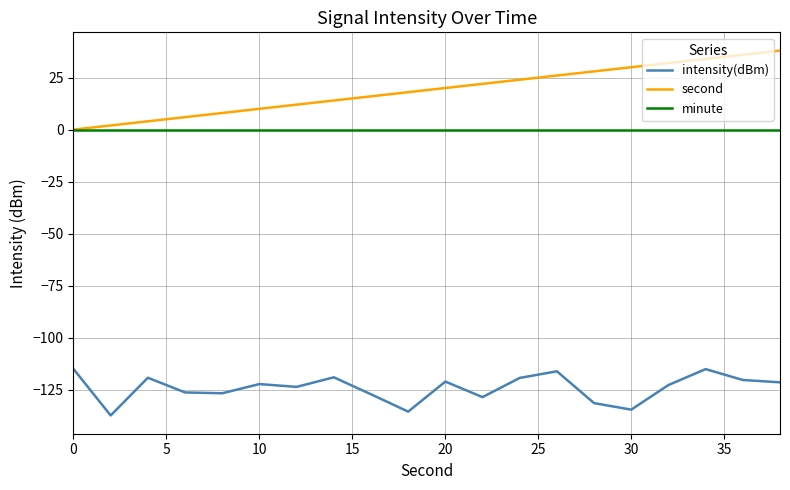

Is this an area chart (filled region under the line)?

No